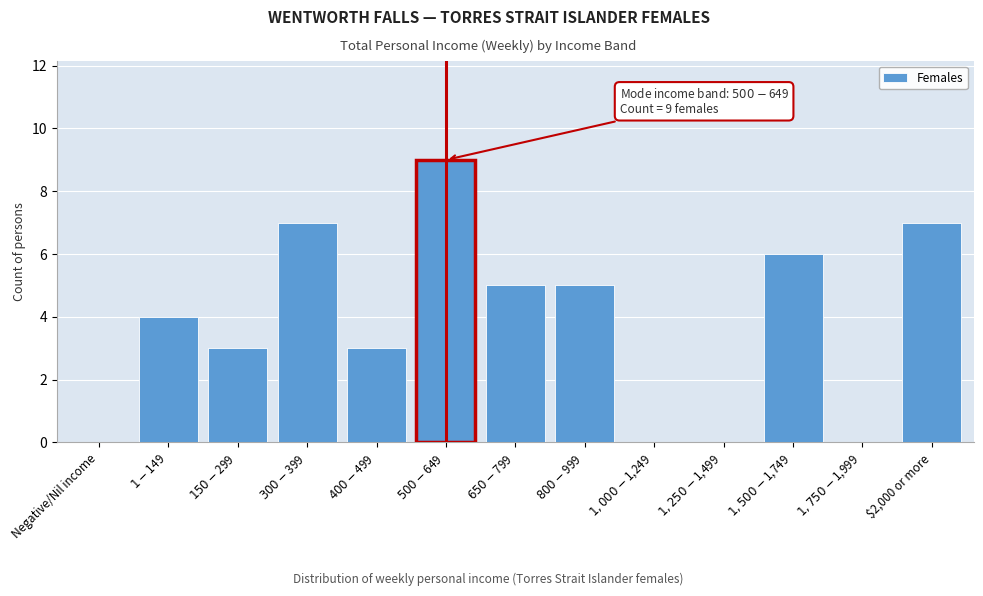

What is the greatest value displayed?

9